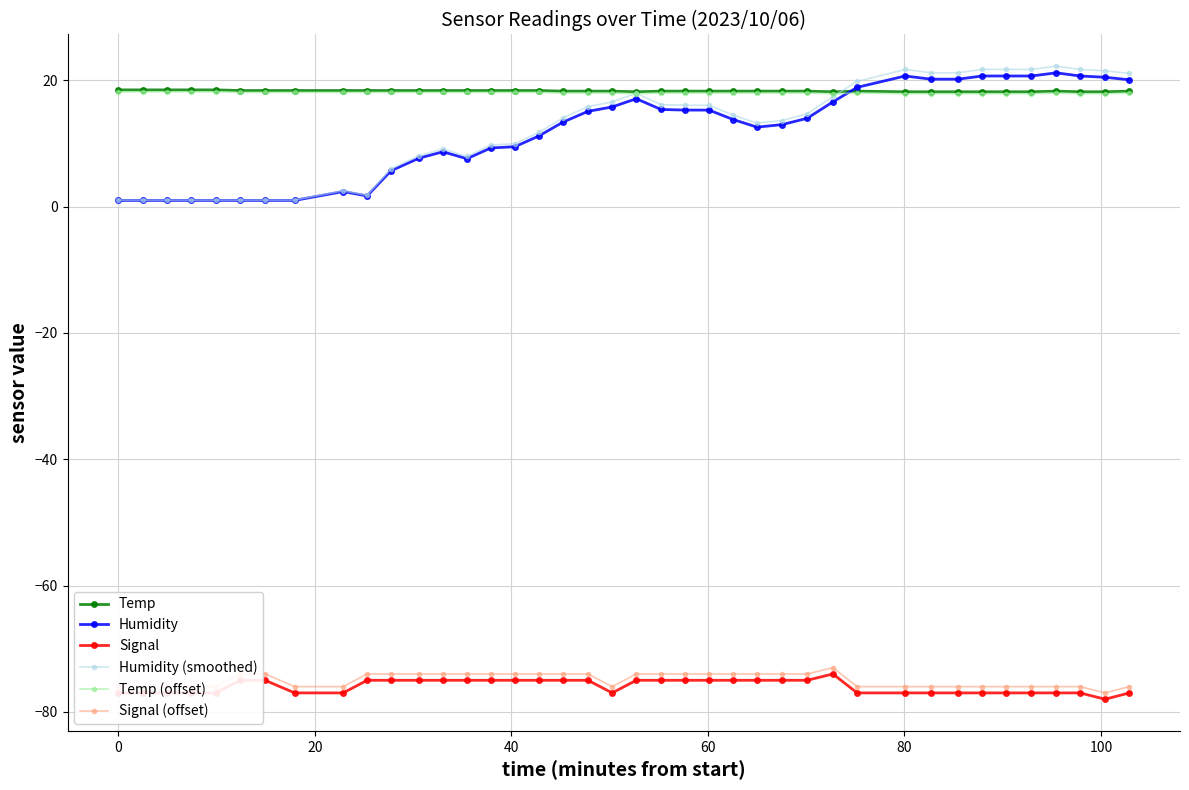

What is the value of the Temp point at the 6th from the left?

18.4